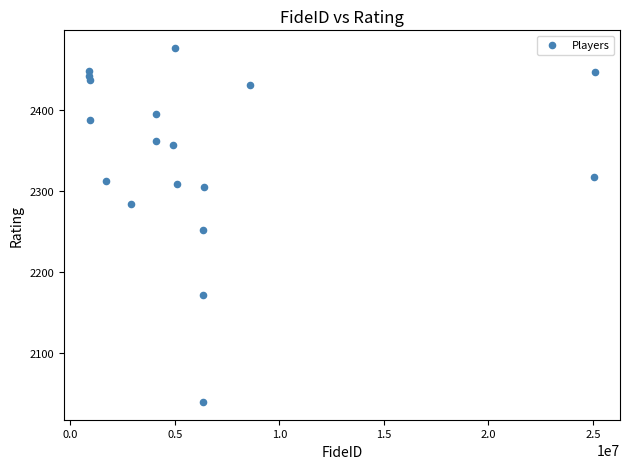

What Y value in the scatter plot is closest to 2257?

2251